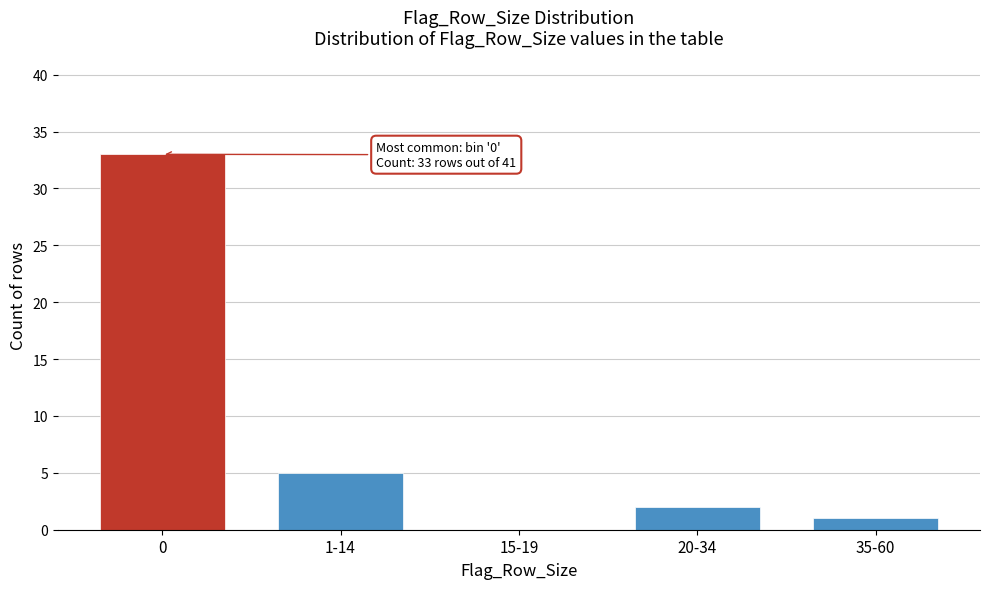

Reading right to left, extract all data points from this chart.

35-60=1	20-34=2	15-19=0	1-14=5	0=33